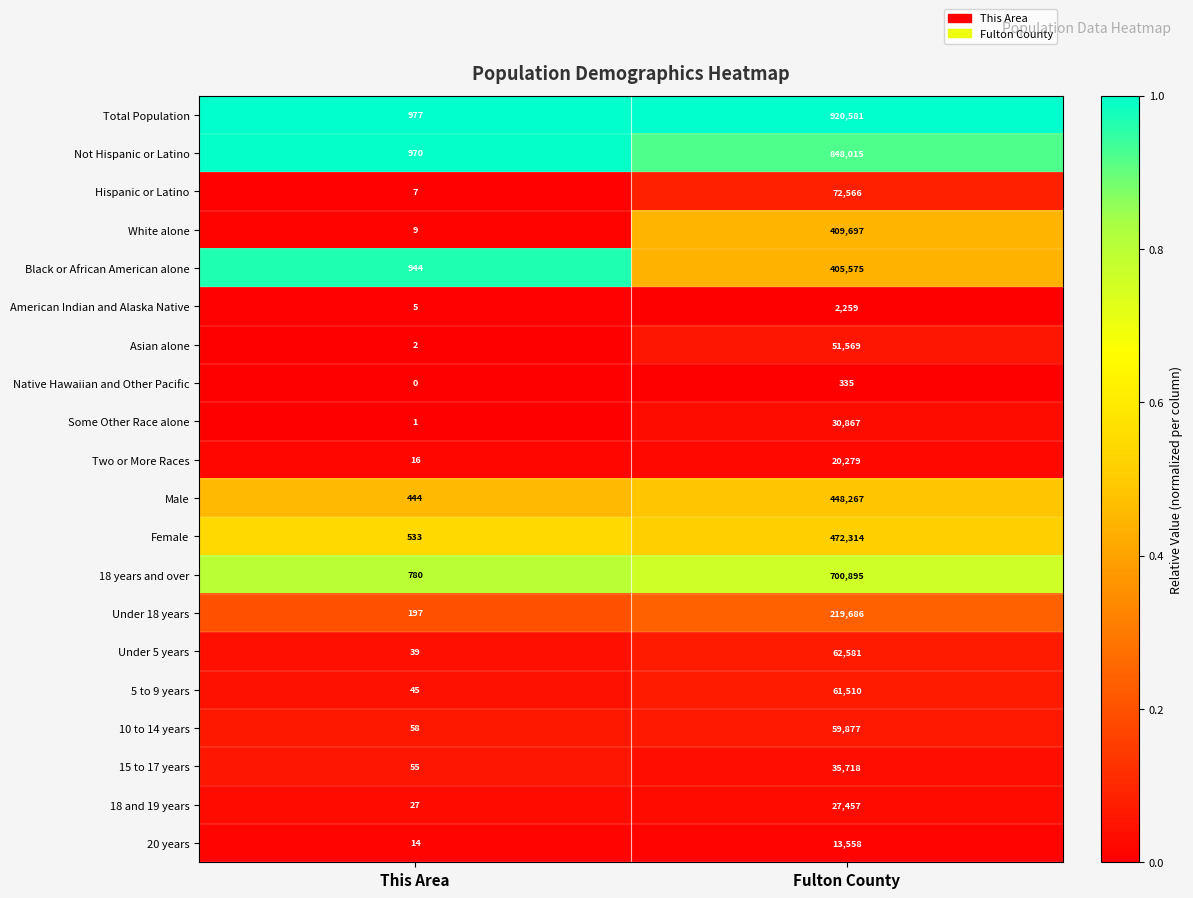

Between This Area and Fulton County, which series saw the biggest shift?

Total Population